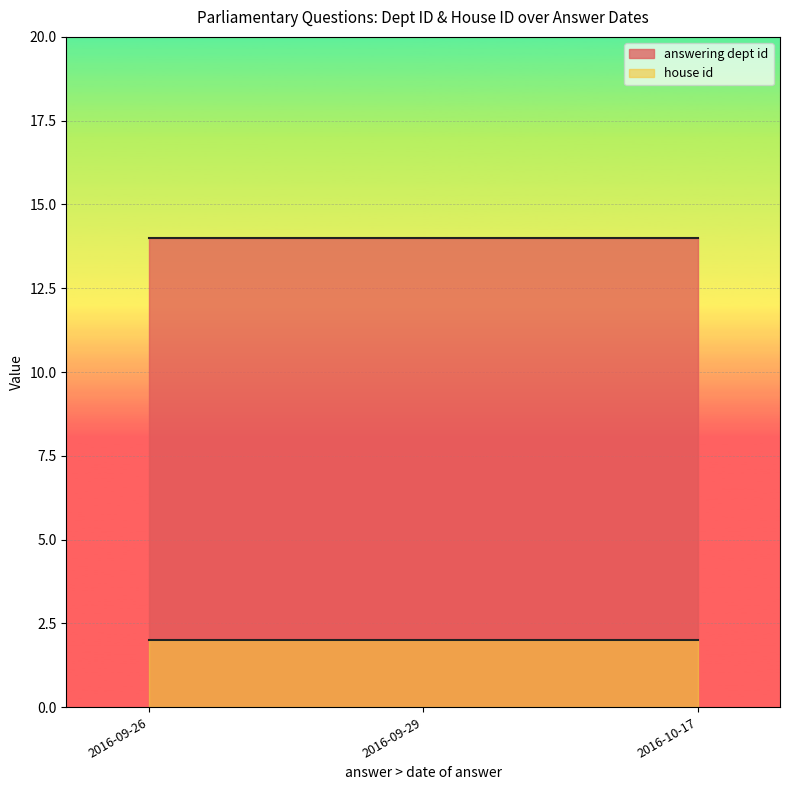

The house id series shows 2 at 2016-09-26. True or false?

True